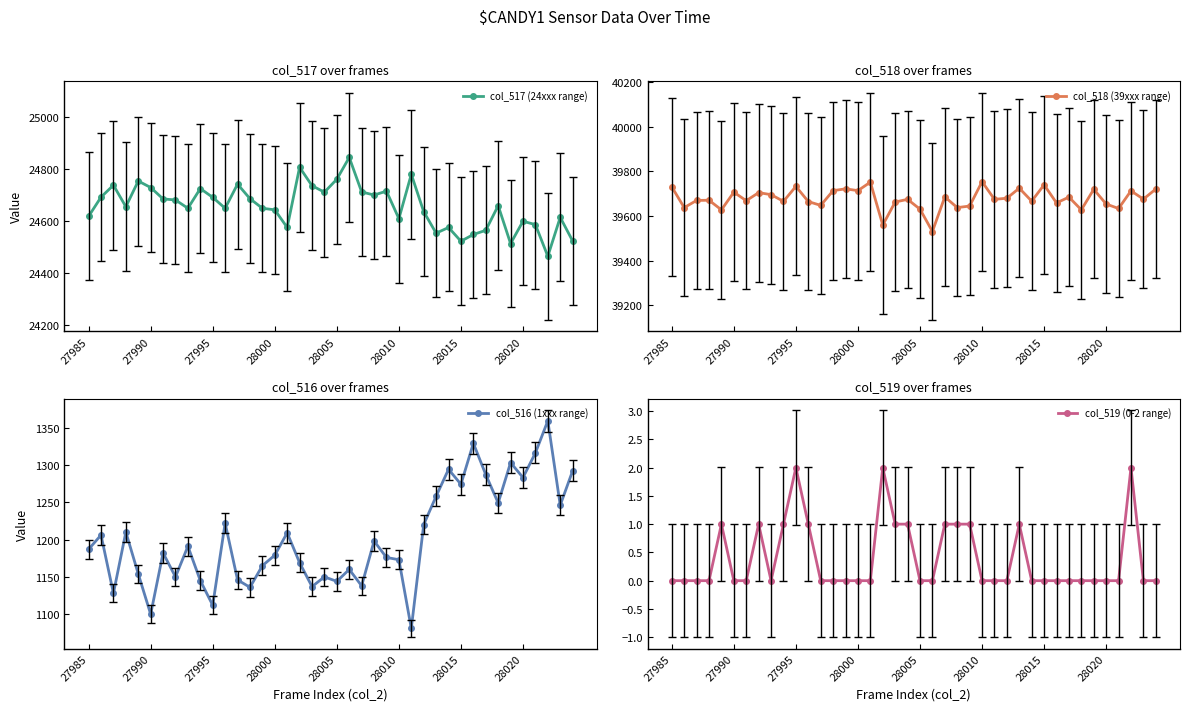

What is the total value across all series at 12?

65535